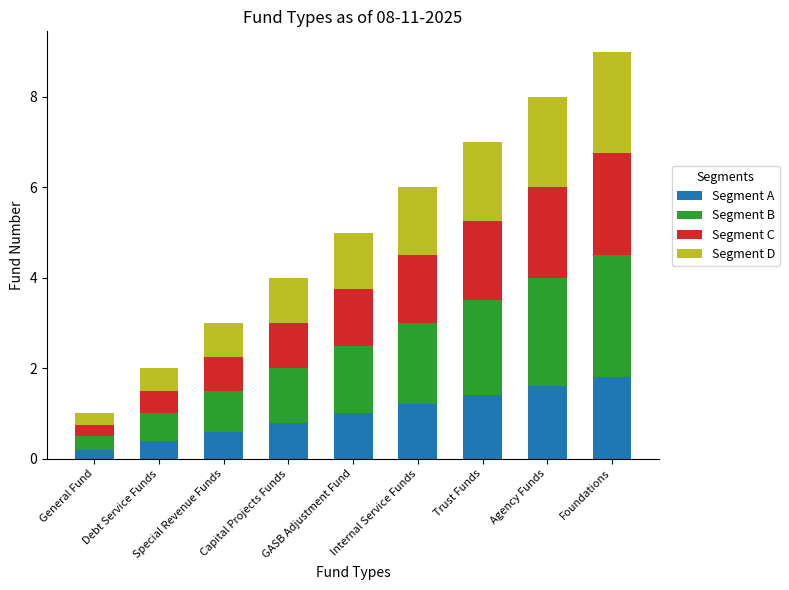

What is the difference between the second highest and second lowest values in the Segment A series?

1.2